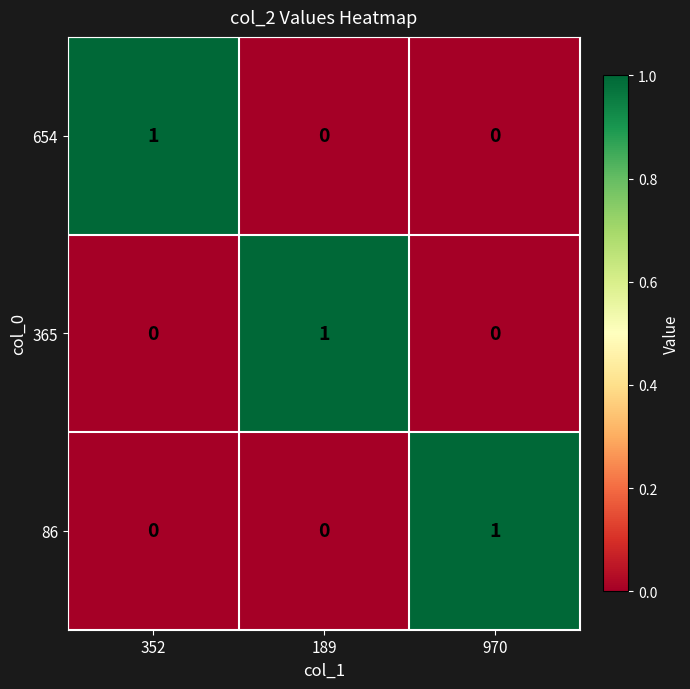

What is the maximum value shown in the chart?

1